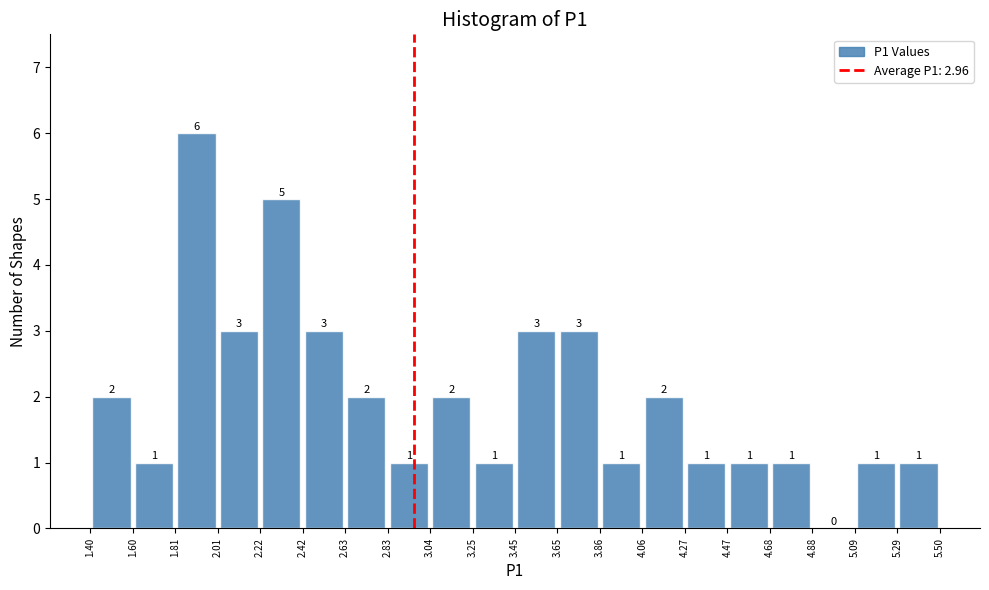

Over which range of the x-axis is the bar tallest?

1.81 to 2.01